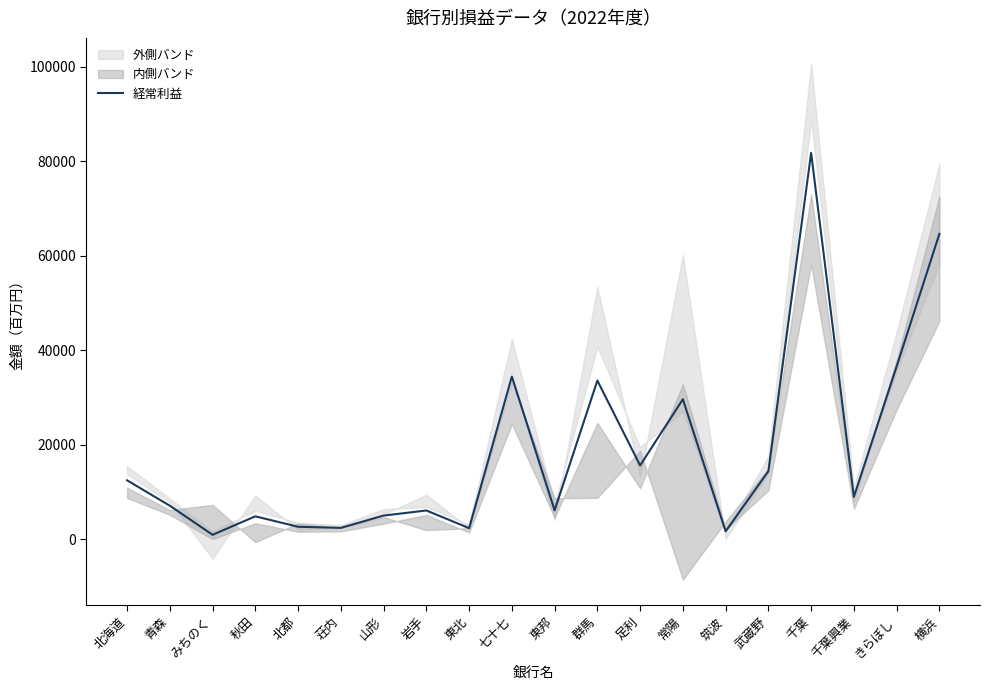

What position from the left is 常陽?

14